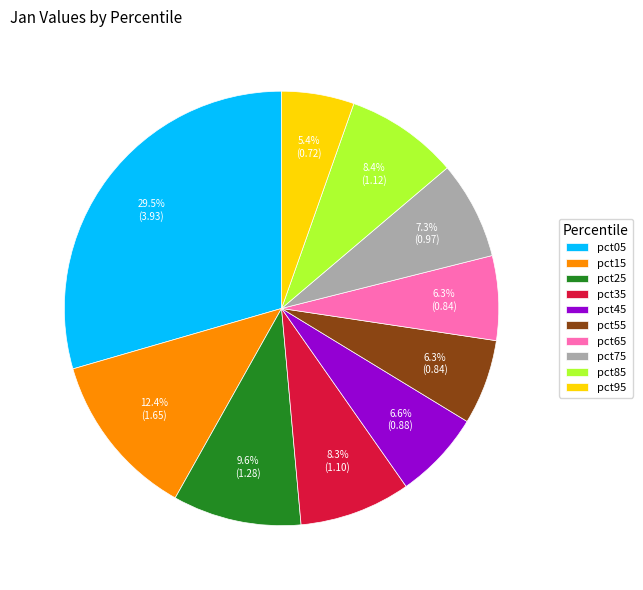

Which category has the smallest portion of the pie?

pct95